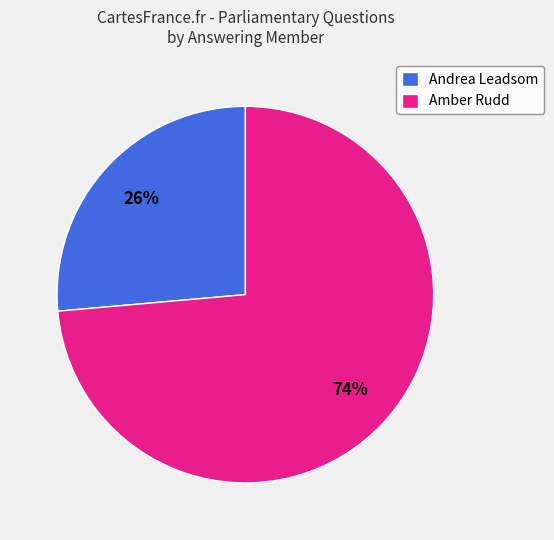

To the nearest percent, what is the average slice percentage?

50%